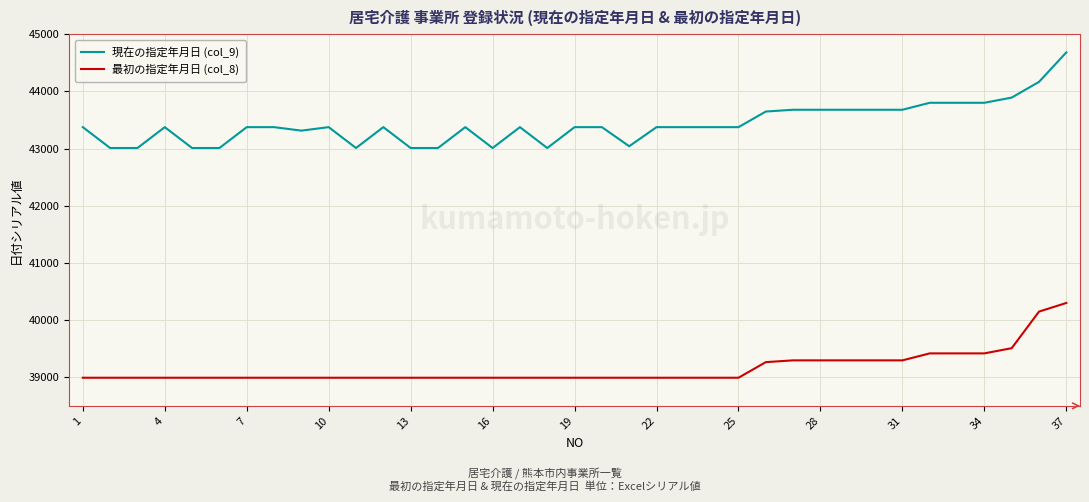

What is the difference between the maximum and minimum values in the 最初の指定年月日 (col_8) series?

1308